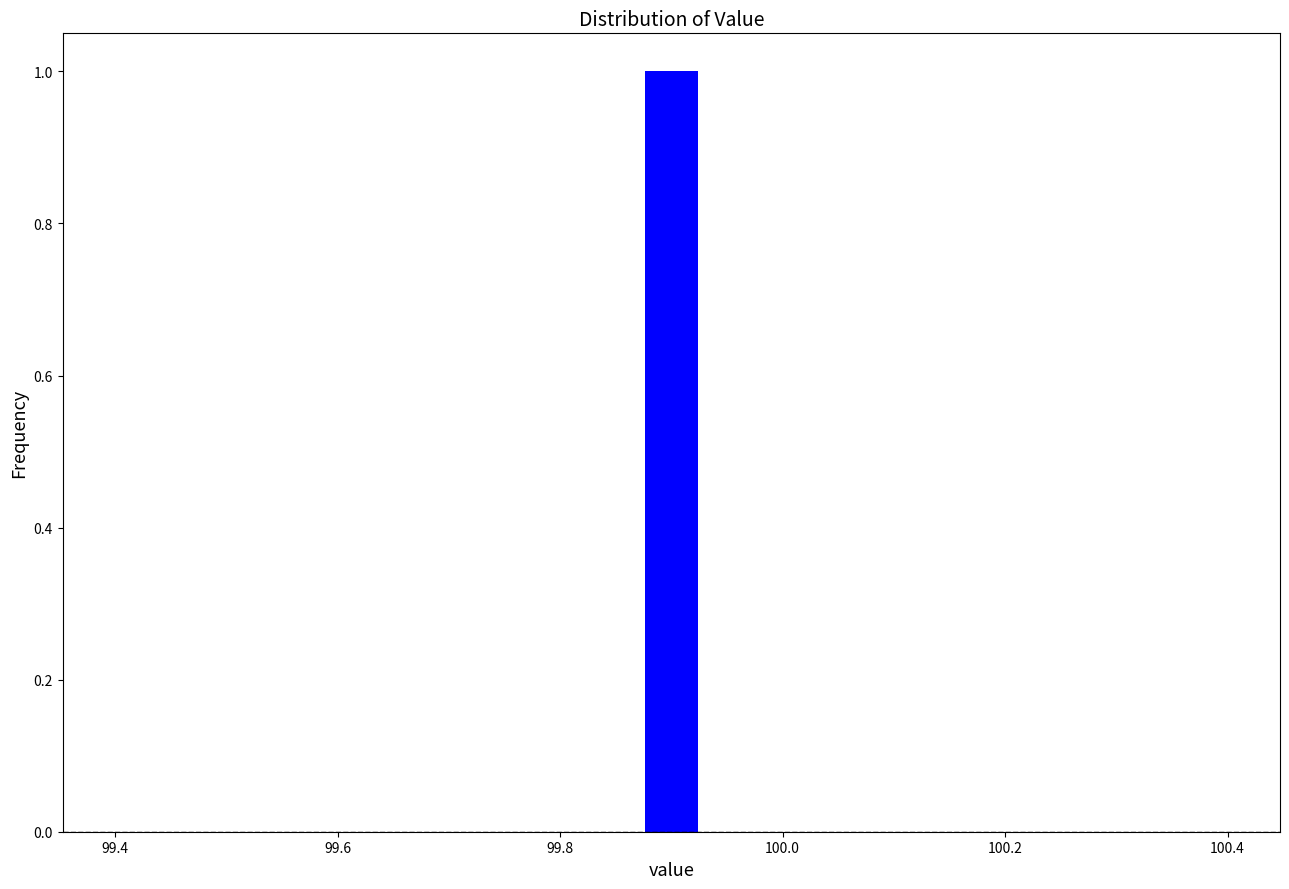

Read against the x-axis, roughly where is the centre of the tallest bar?

99.90